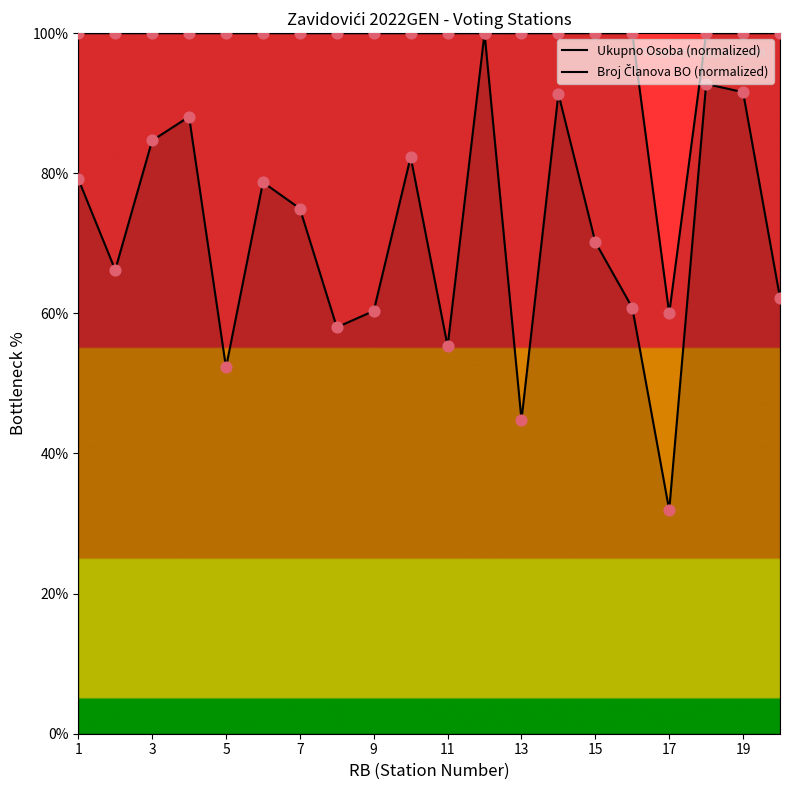

Which series has the largest Y range (max minus min)?

Ukupno Osoba (normalized)